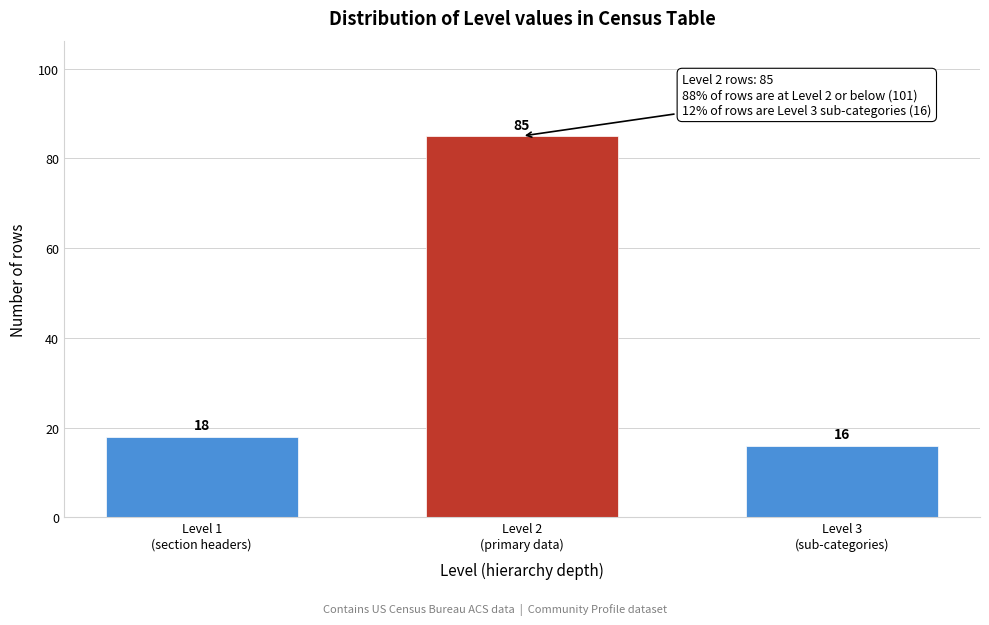

Reading left to right, list all the values displayed in this chart.

18	85	16